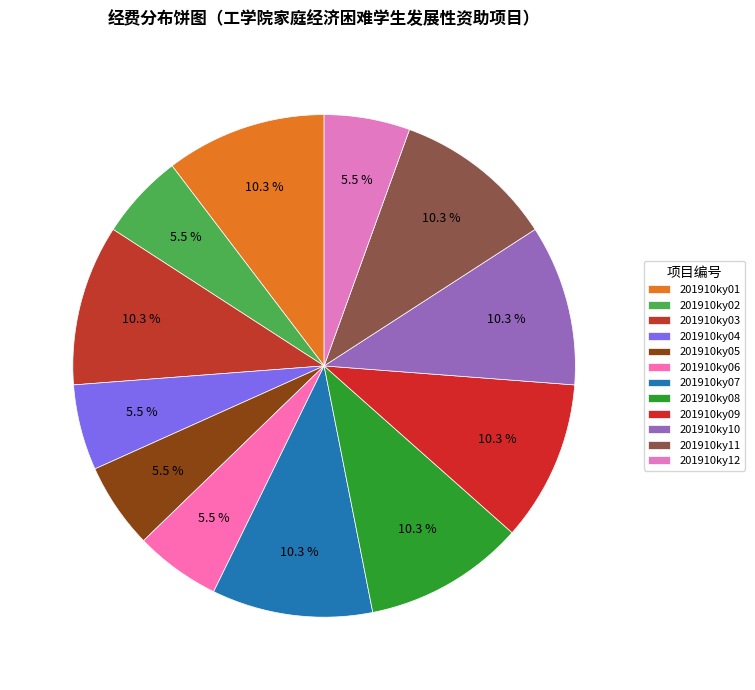

How many segments does this pie chart have?

12